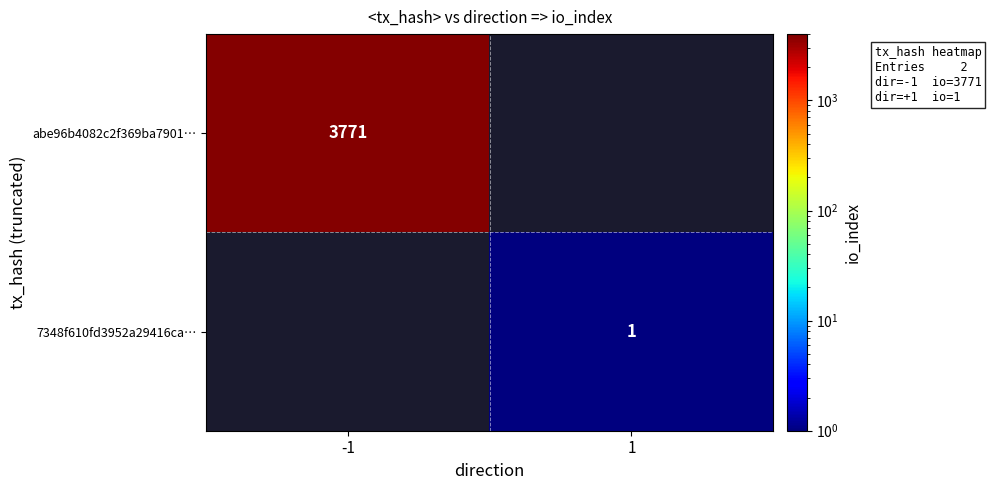

The 7348f610fd3952a29416ca… series shows 1 at 1. True or false?

True